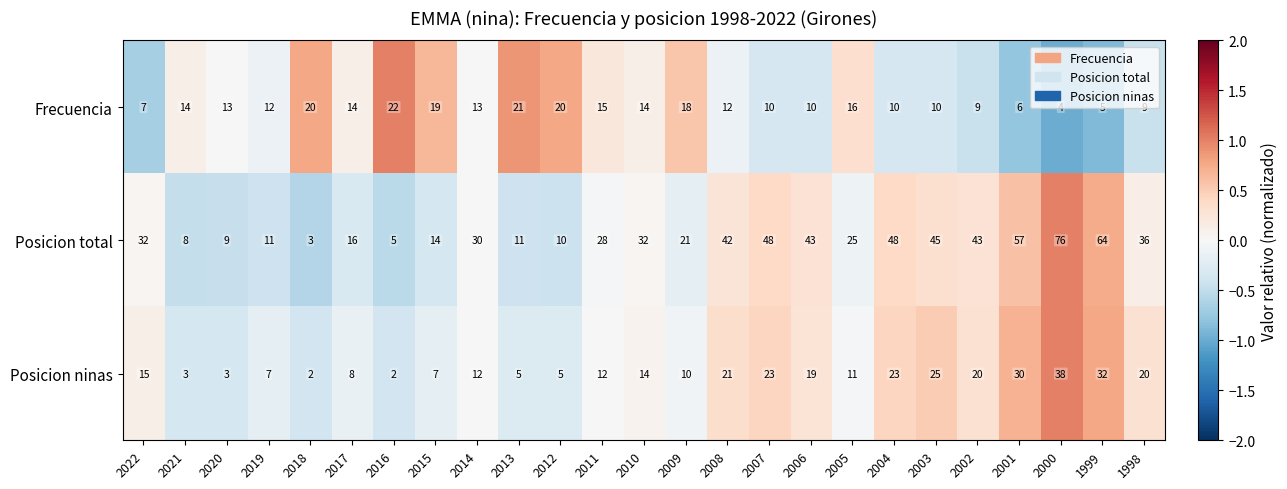

How many data points does each series have?

25